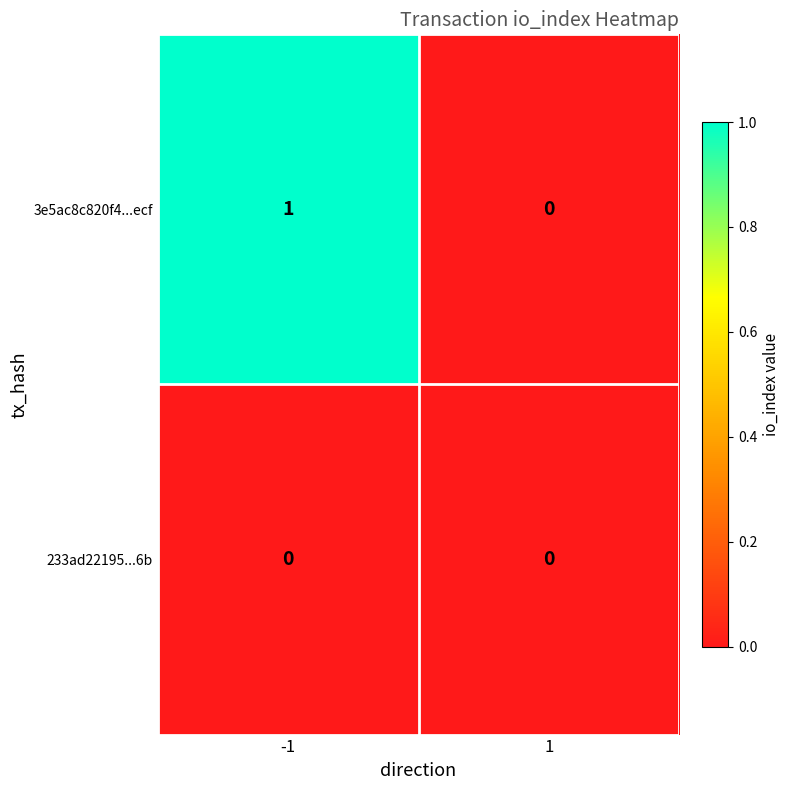

Which series has the largest total across all categories?

3e5ac8c820f4...ecf